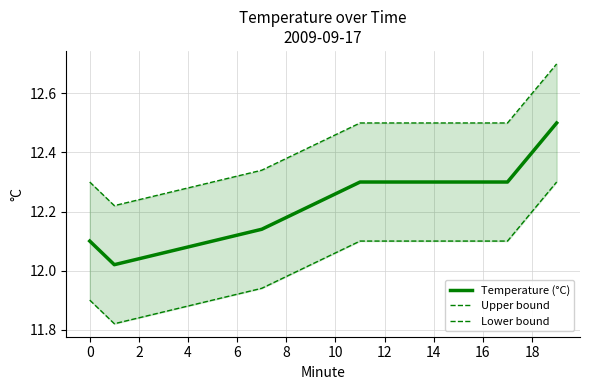

How many interior local valleys does the Upper bound series have?

1